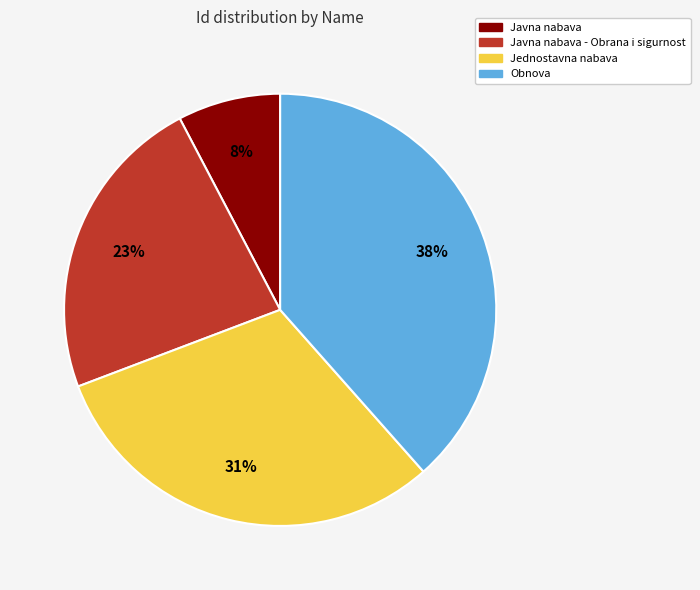

To the nearest percent, what is the average slice percentage?

25%